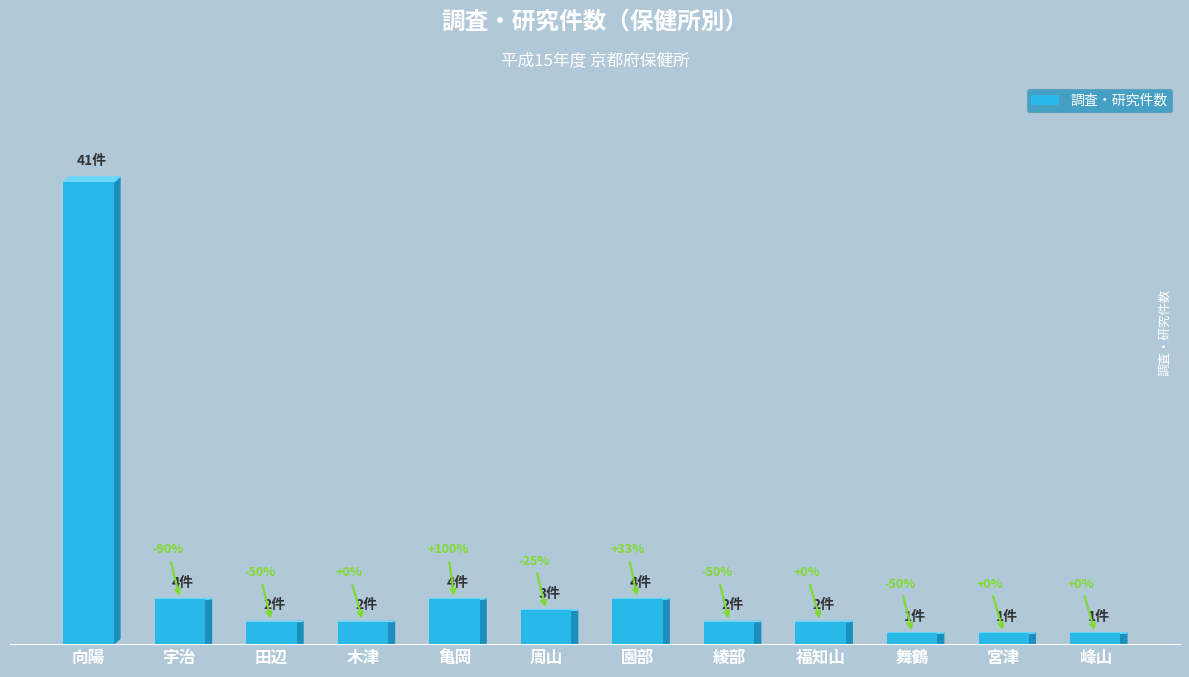

List the labels in order of value, largest first.

向陽, 宇治, 亀岡, 園部, 周山, 田辺, 木津, 綾部, 福知山, 舞鶴, 宮津, 峰山